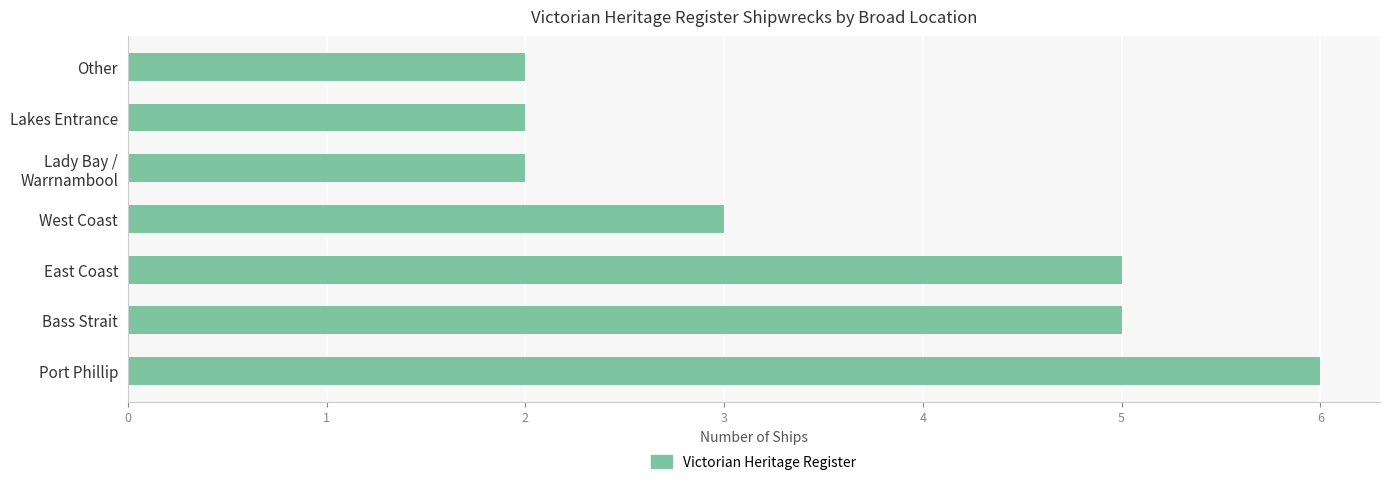

What is the sum of all values?

25